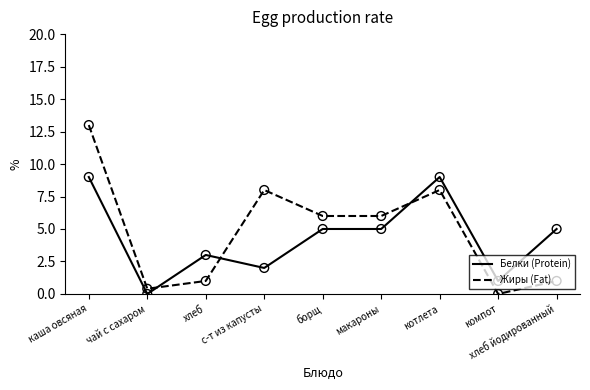

Is the value of Жиры (Fat) at компот greater than the value of Белки (Protein) at компот?

No